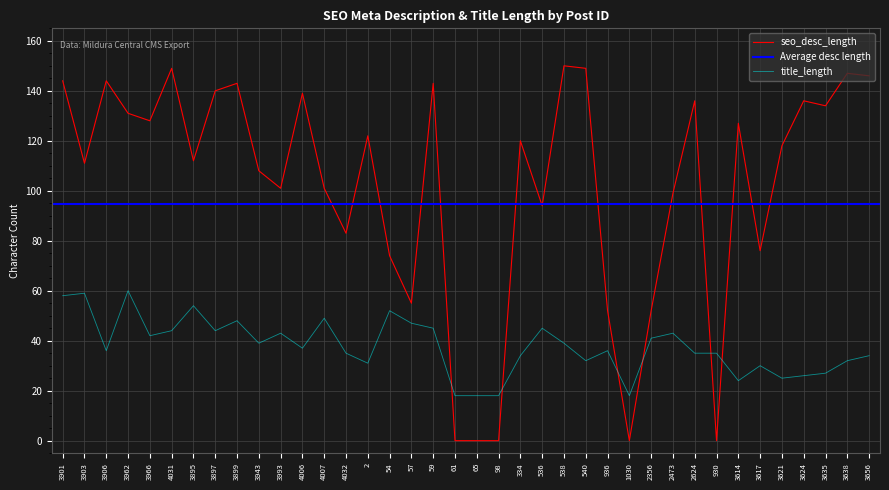

What is the sum of all title_length values?

1433